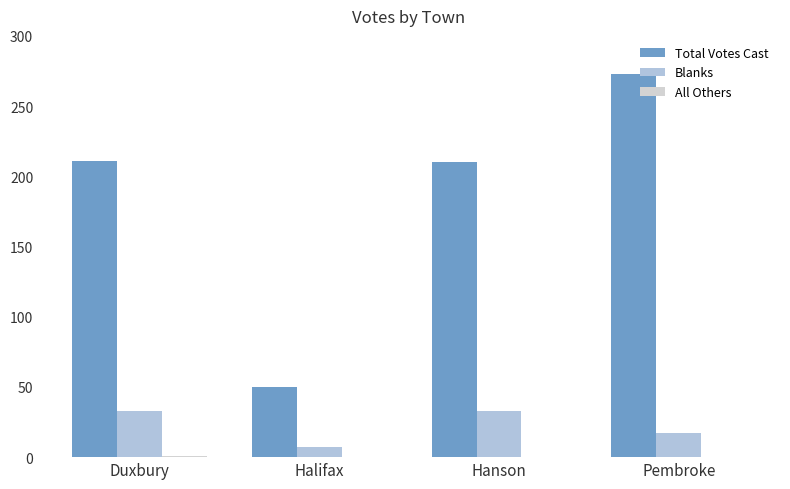

Count the number of categories in the chart.

4